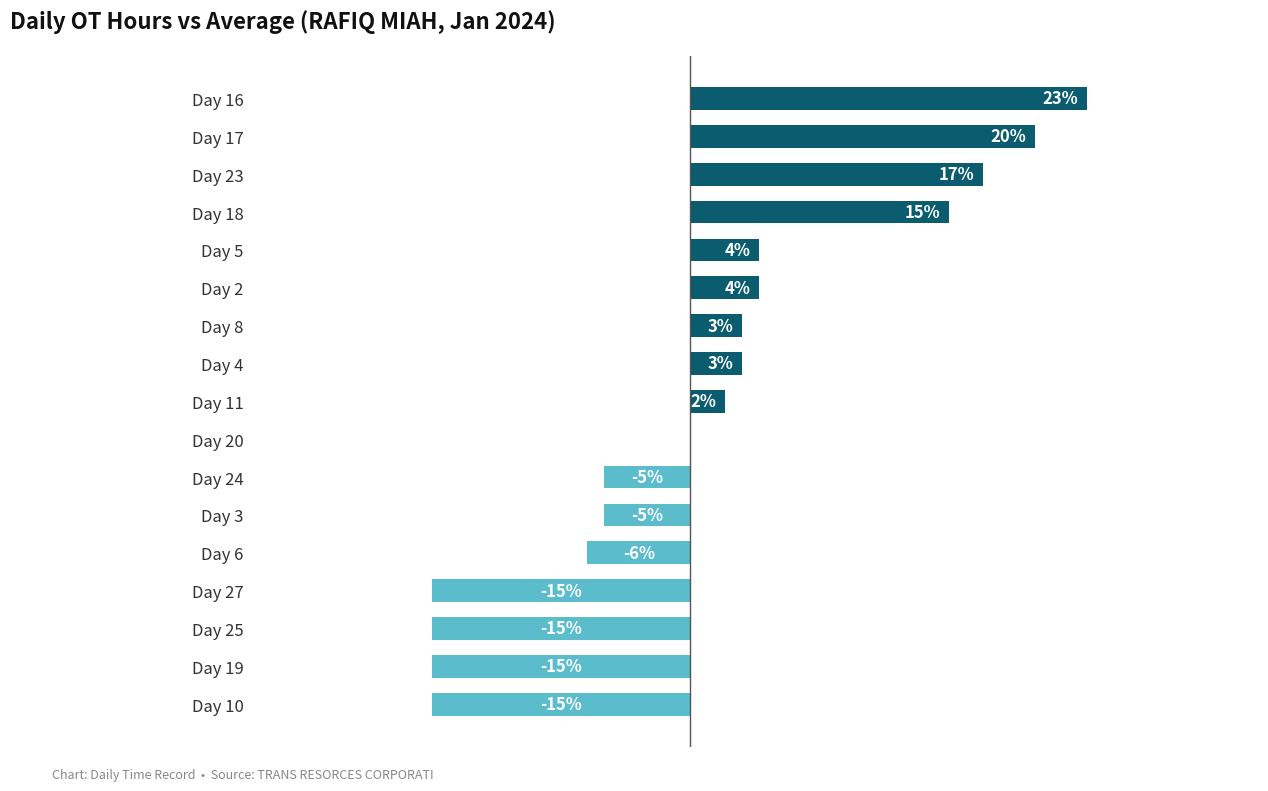

Which label corresponds to the largest value in the chart?

Day 16